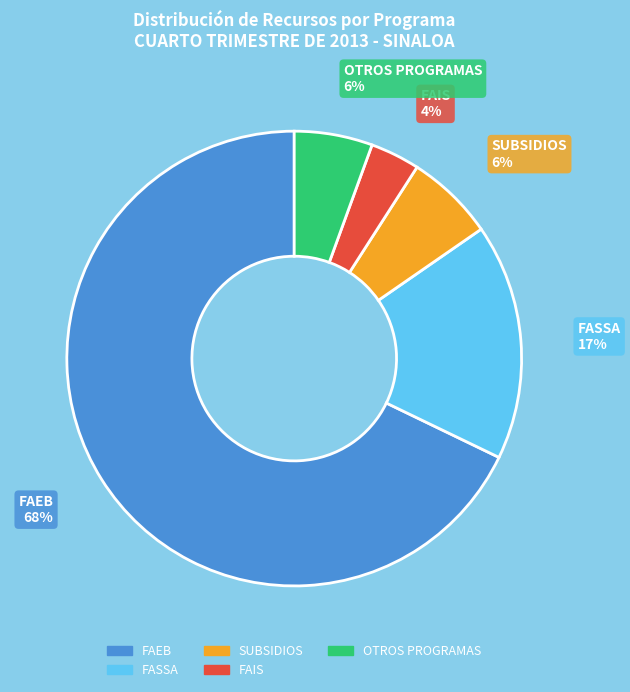

What is the largest slice in the pie chart?

FAEB